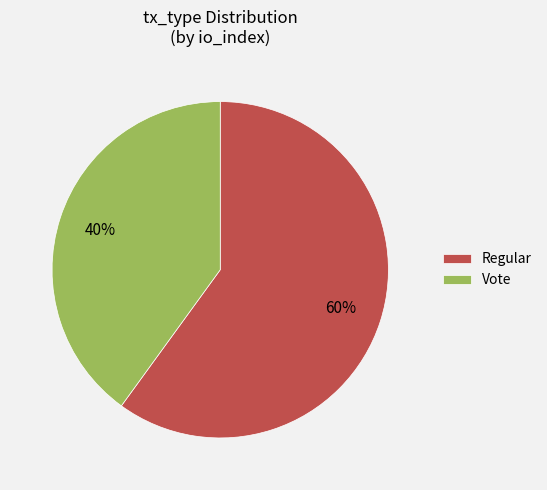

Approximately how many times larger is the value at Vote compared to Regular?

0.7